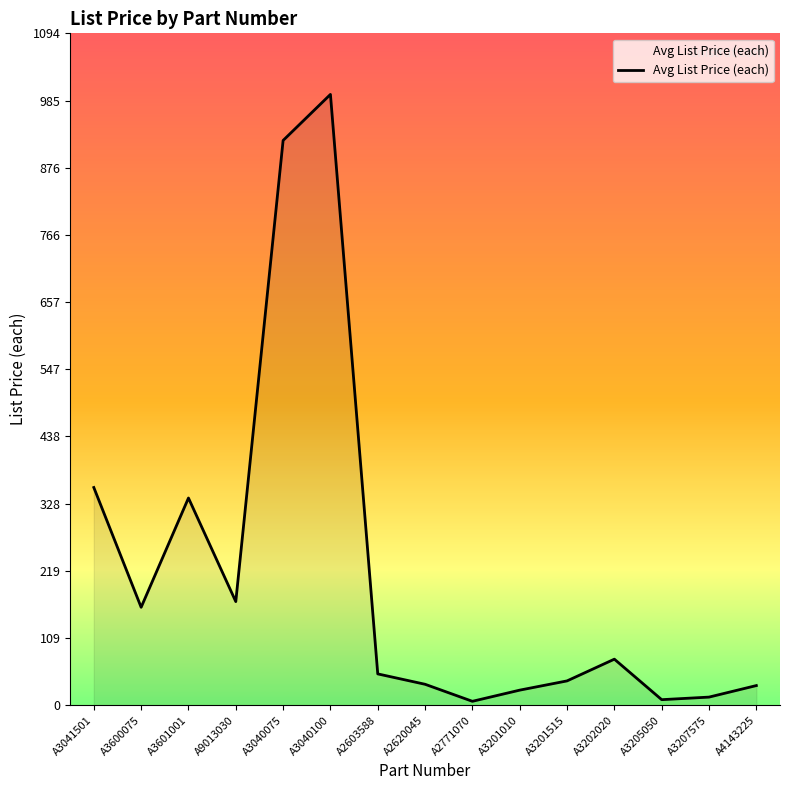

Count the number of categories in the chart.

15